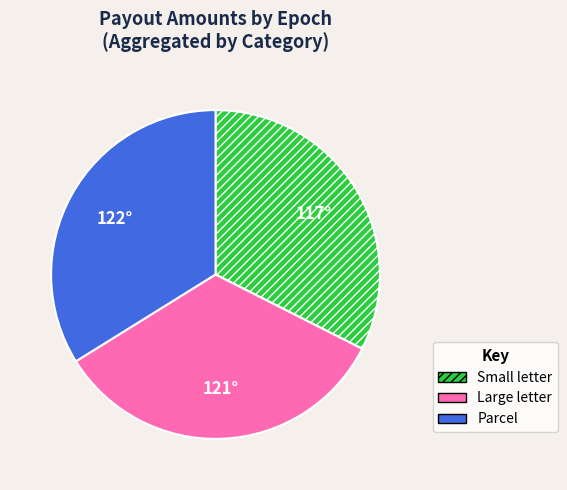

Is there any slice that represents more than half of the pie?

No